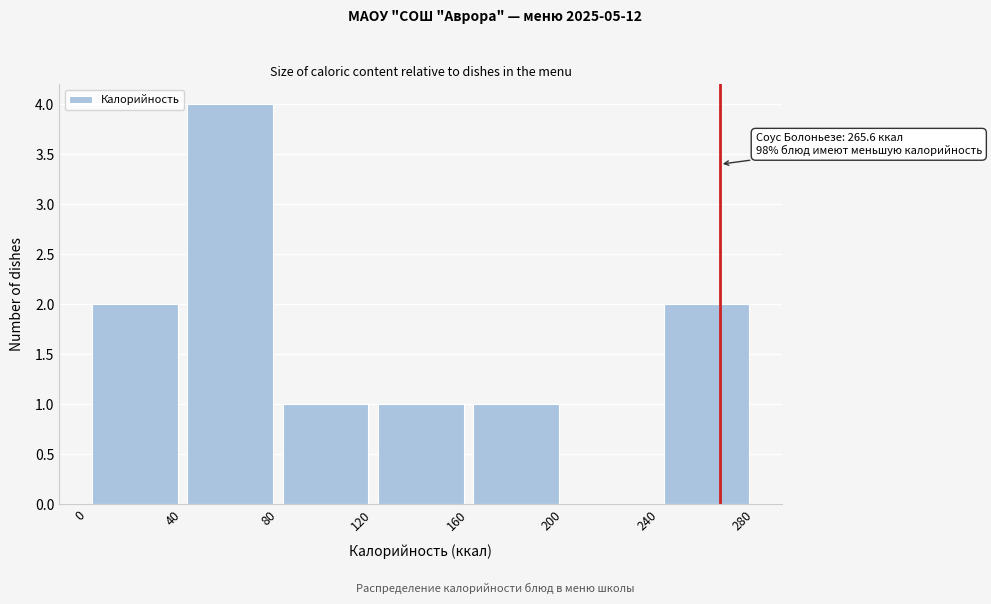

Which range on the x-axis has the tallest bar?

40 to 80